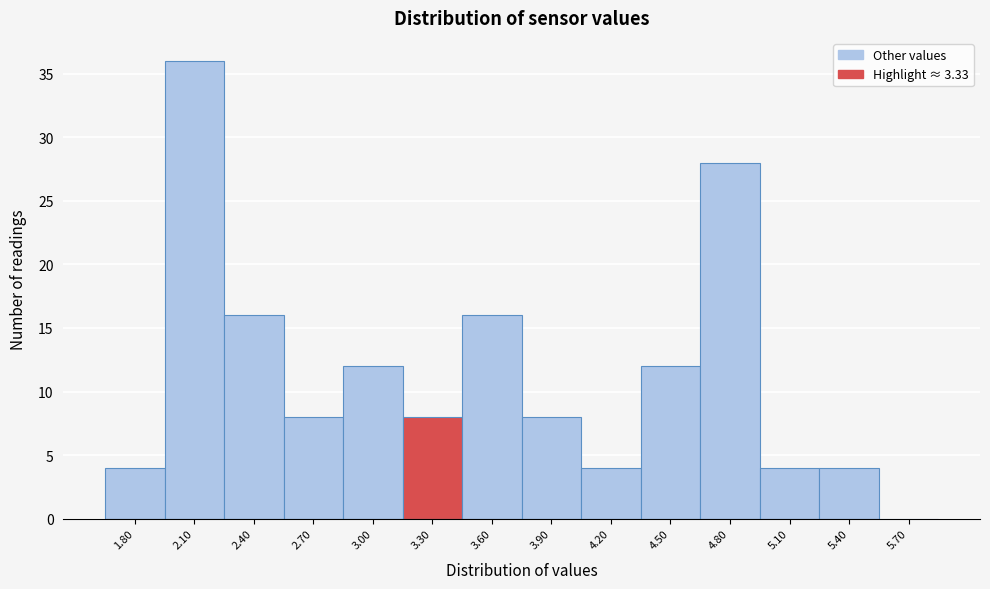

Reading left to right, what are all the values shown in this chart?

1.80=4	2.10=36	2.40=16	2.70=8	3.00=12	3.30=8	3.60=16	3.90=8	4.20=4	4.50=12	4.80=28	5.10=4	5.40=4	5.70=0